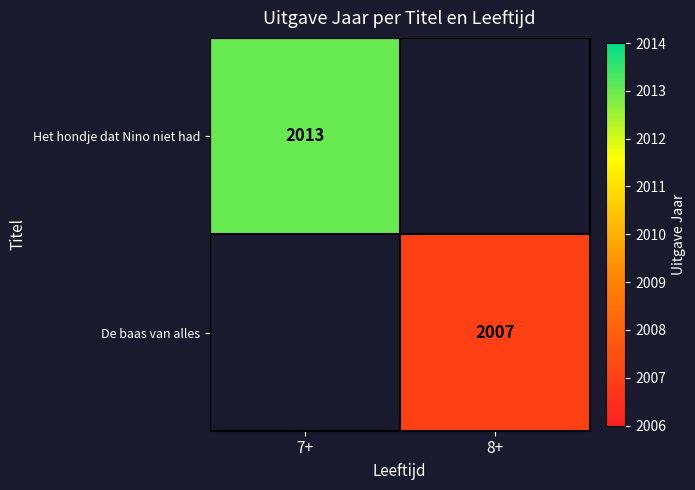

True or false: Het hondje dat Nino niet had has a value of 1008 at 7+.

False